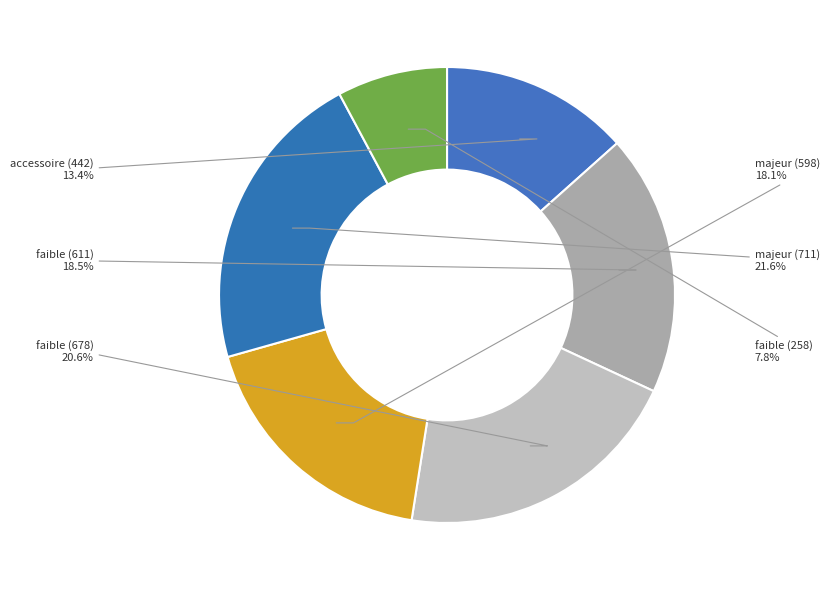

Which category has the biggest portion of the pie?

majeur (711)